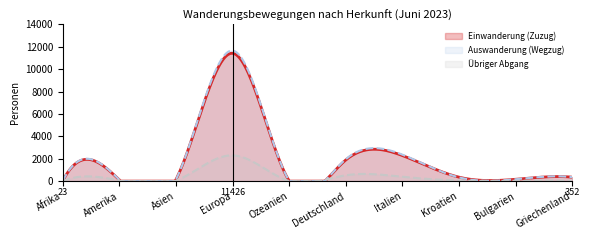

What is the difference between the second highest and minimum values in the Auswanderung (Wegzug) series?

11658.8